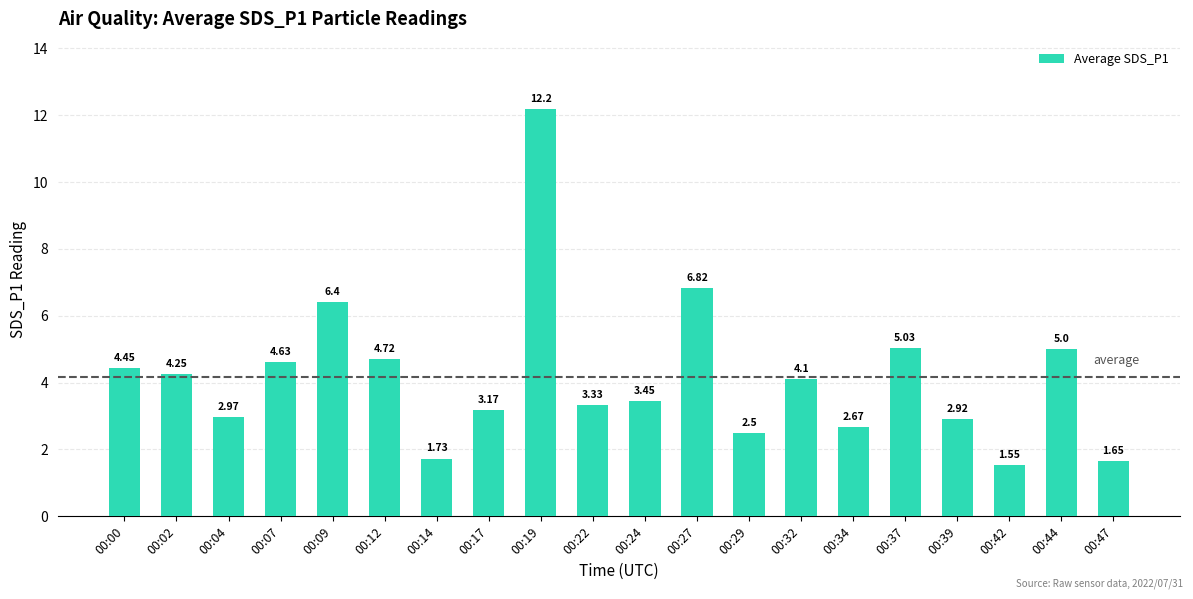

What is the change in value from 00:02 to 00:22?

-0.9